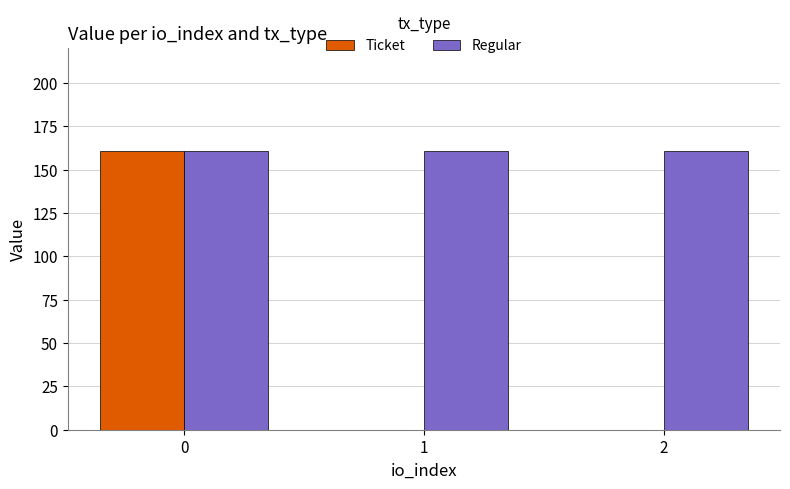

Which series changed the most between 0 and 1?

Ticket